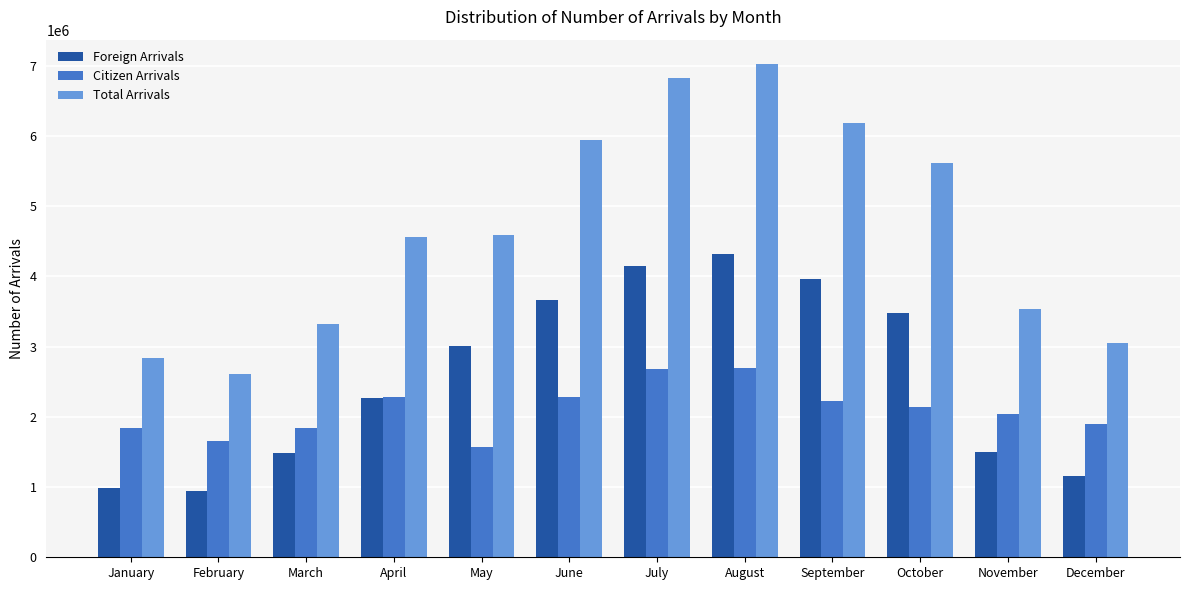

What is the approximate value of Foreign Arrivals at September, to the nearest 50?

3963400